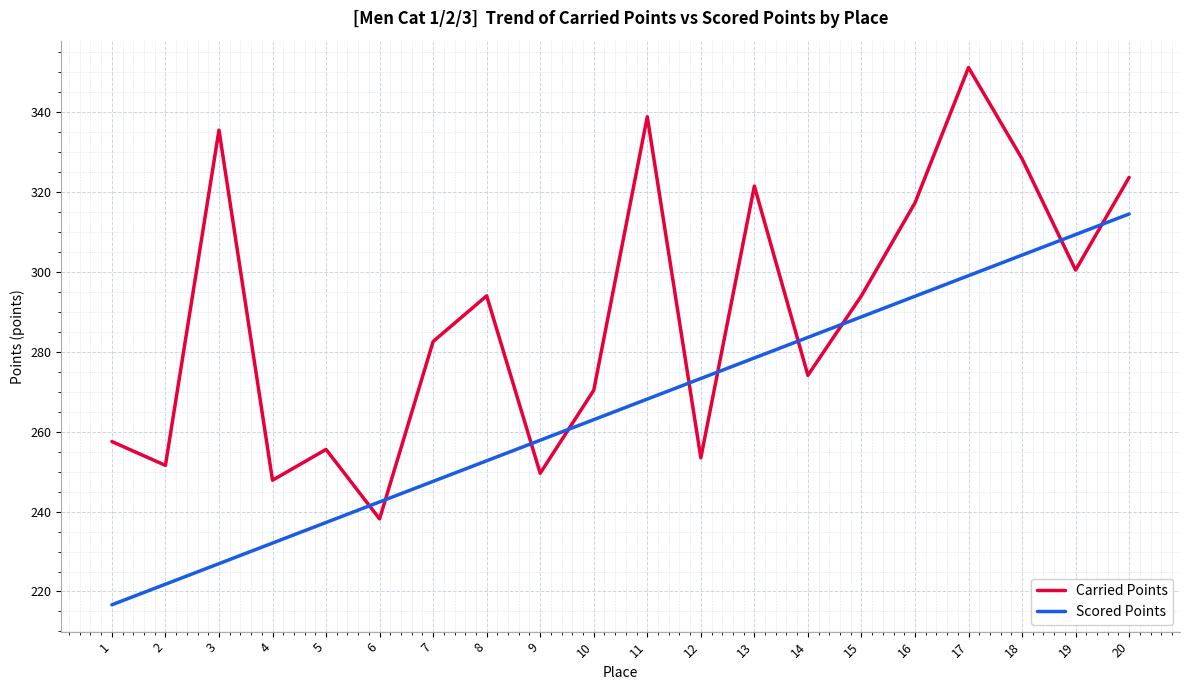

Is the value of Scored Points at 8 greater than the value of Carried Points at 20?

No